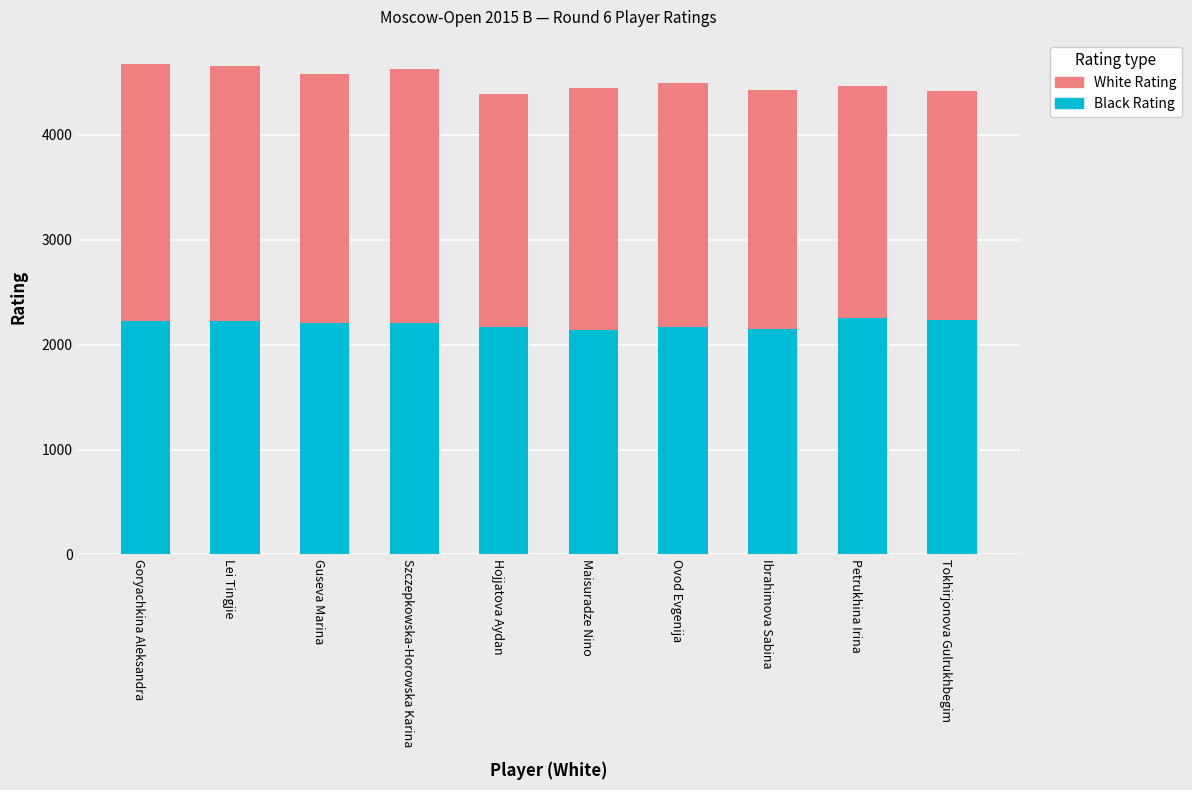

What is the sum of all Black Rating values?

21967